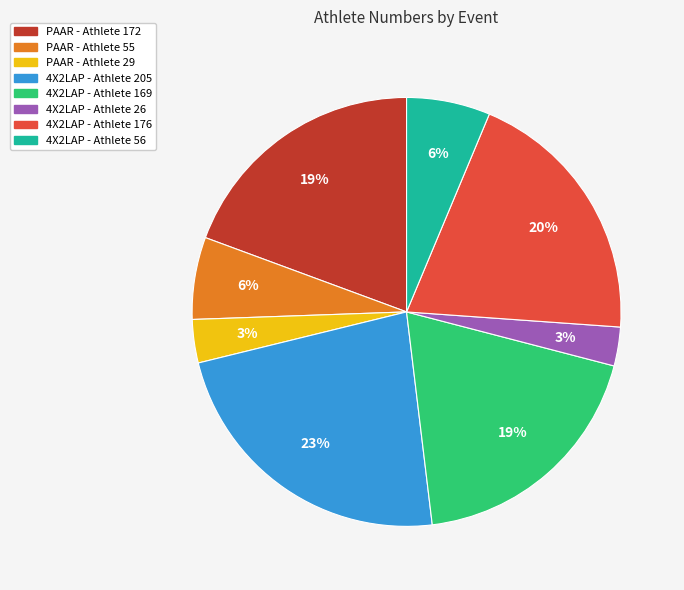

To the nearest percent, what is the difference between the largest and smallest slice percentages?

20%